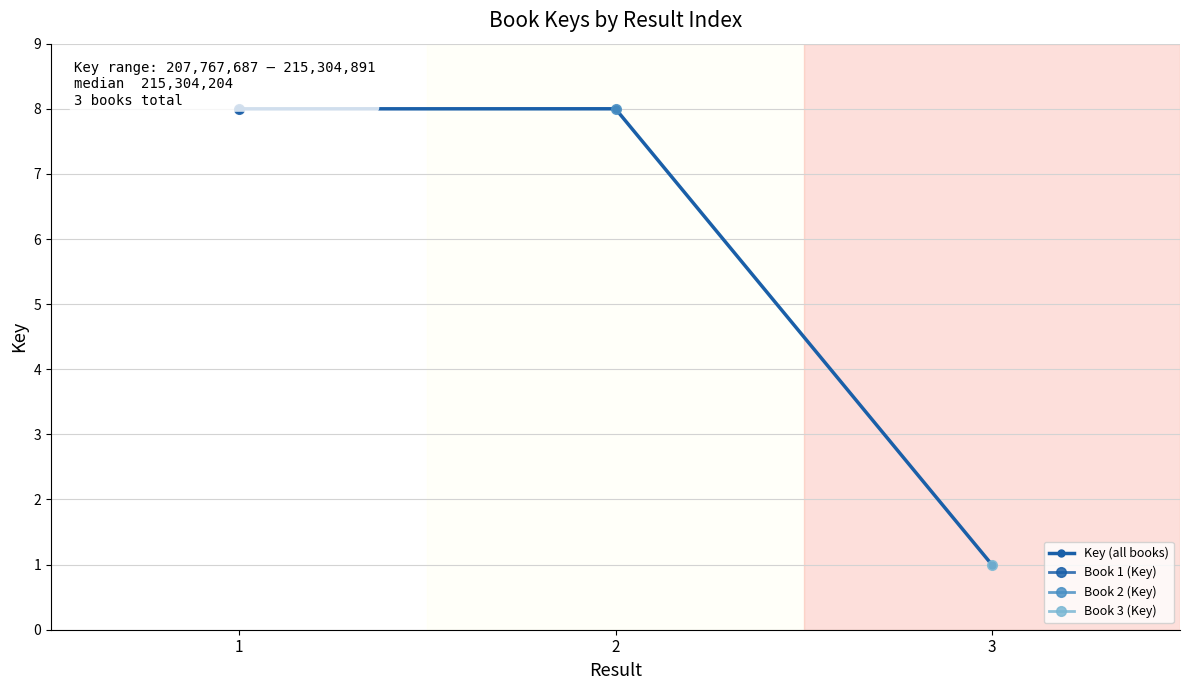

What are all the series names shown in the legend?

Key (all books), Book 1 (Key), Book 2 (Key), Book 3 (Key)